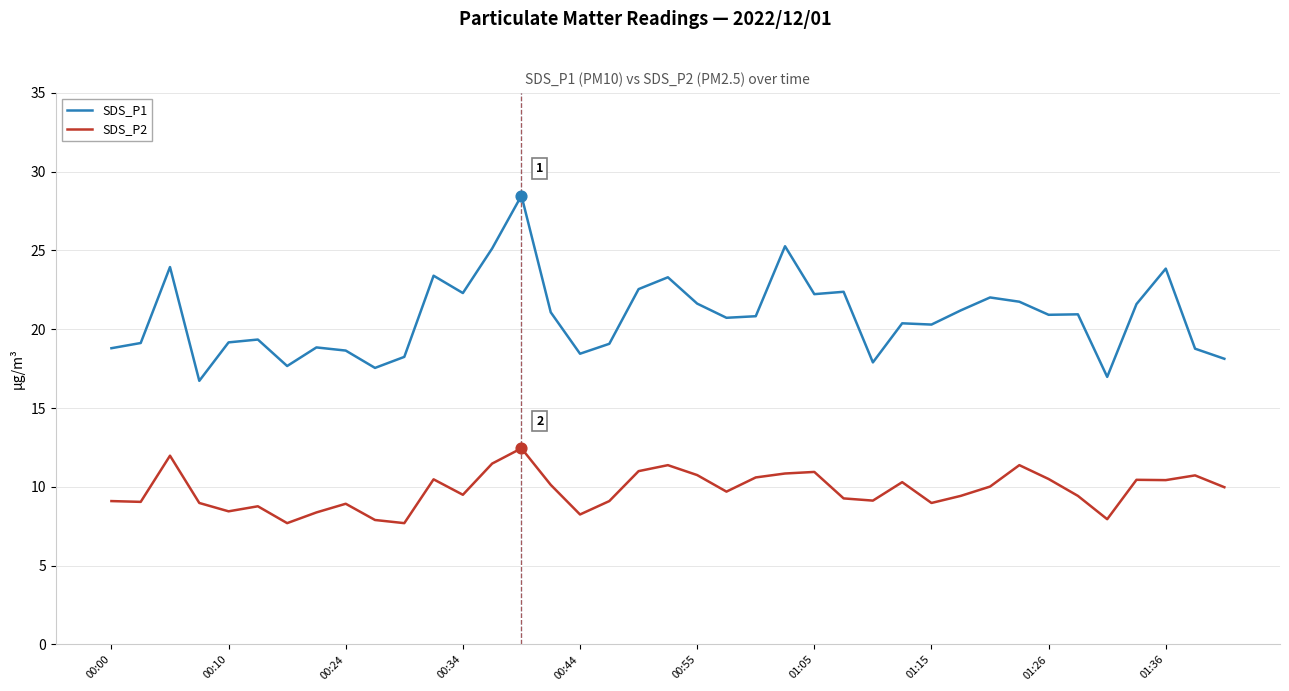

Which series has the widest spread of values?

SDS_P1